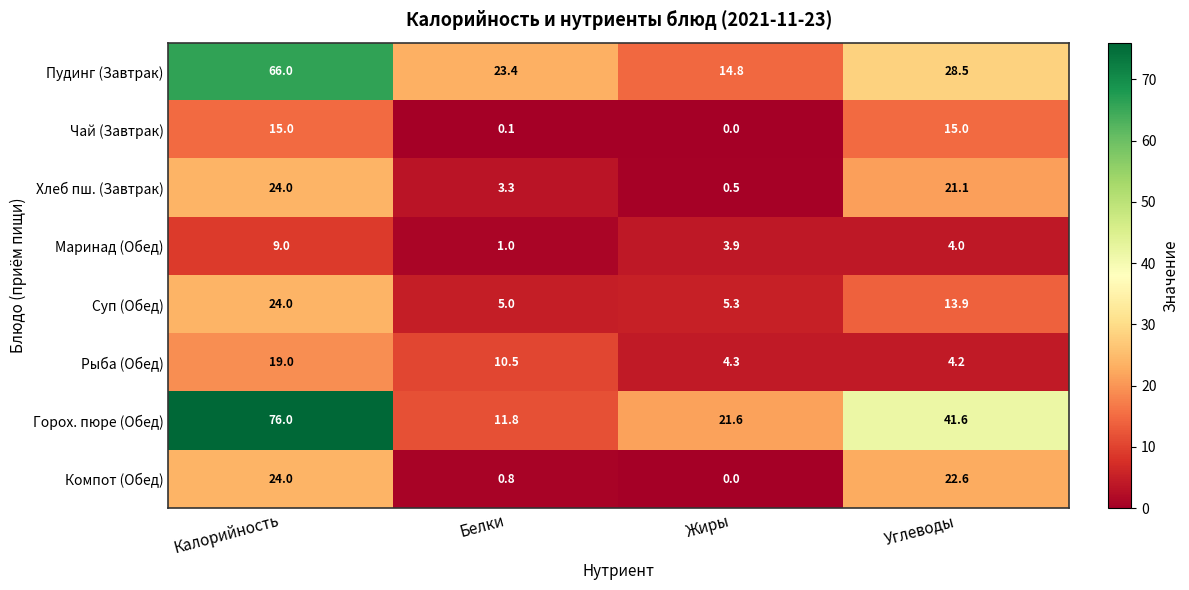

What is the difference between the maximum and minimum values in the Компот (Обед) series?

24.0